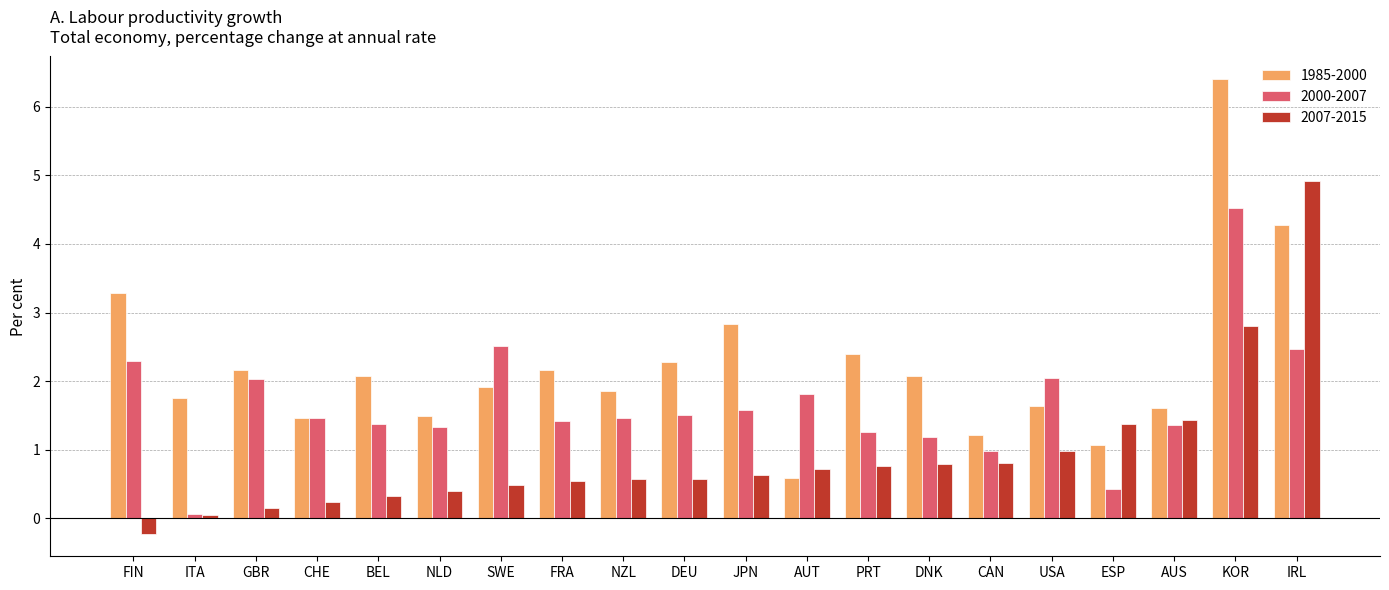

How many series are shown in this chart?

3